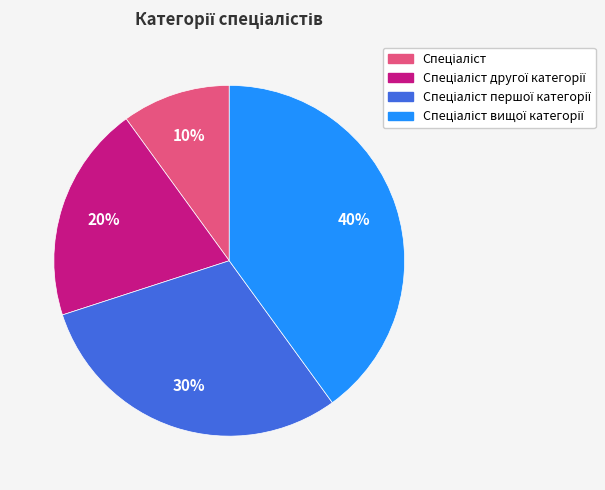

To the nearest percent, what is the difference between the largest and smallest slice percentages?

30%